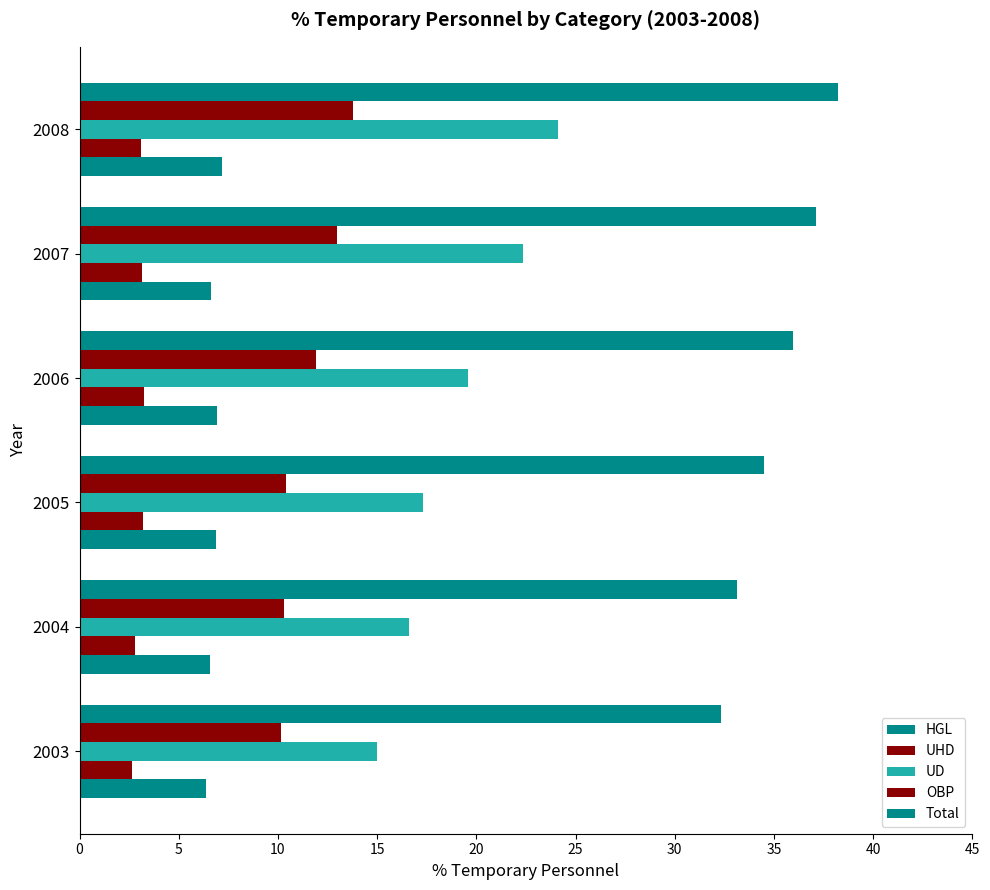

How many series are shown in this chart?

5